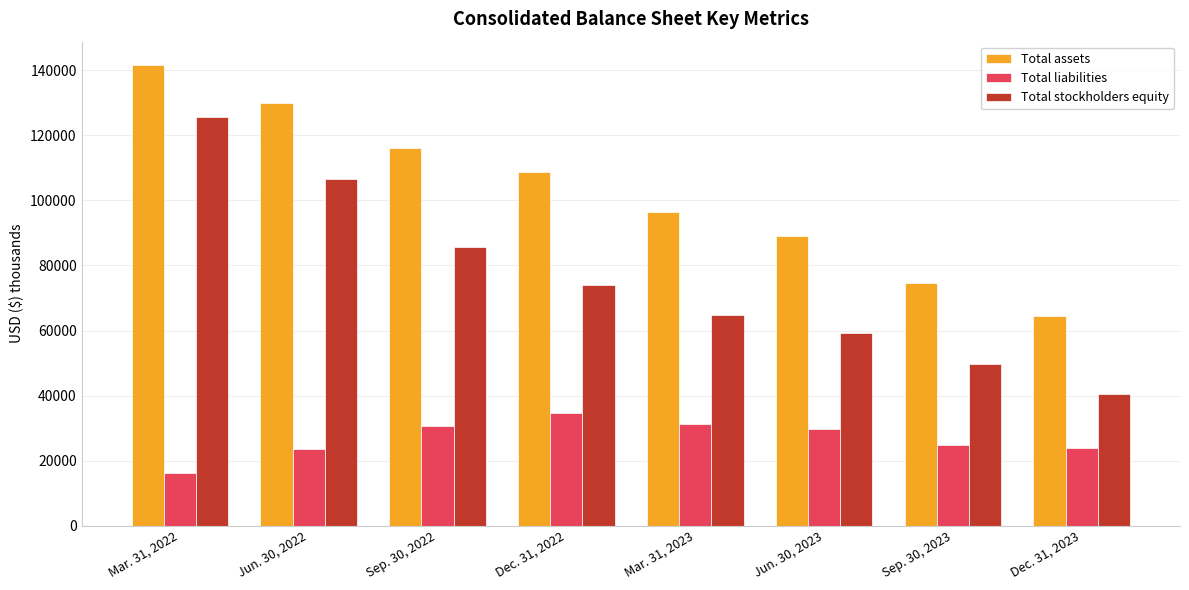

The value of Total assets at Jun. 30, 2023 is 88976. True or false?

True